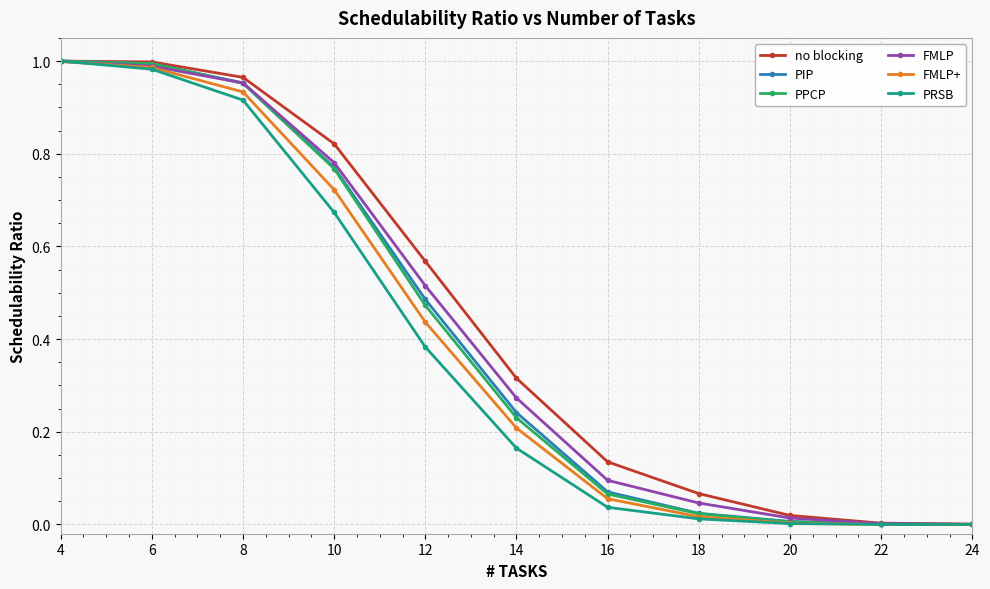

Is this an area chart (filled region under the line)?

No